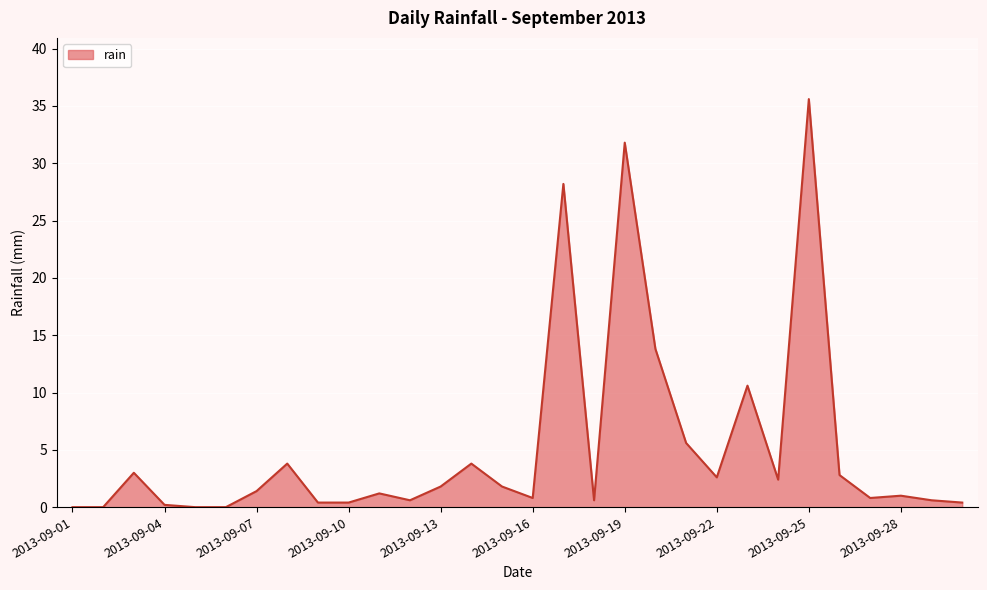

Count the number of data series in this chart.

1